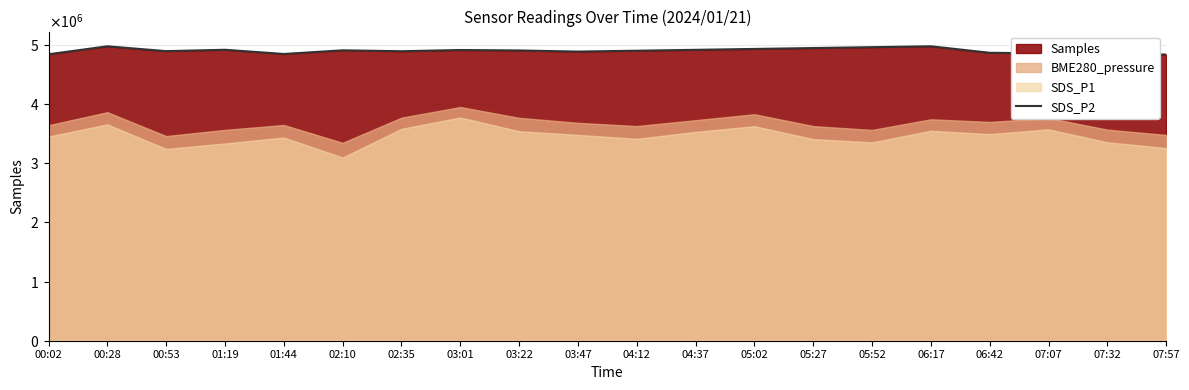

The chart shows a value of 3116370 at 06:42. True or false?

False